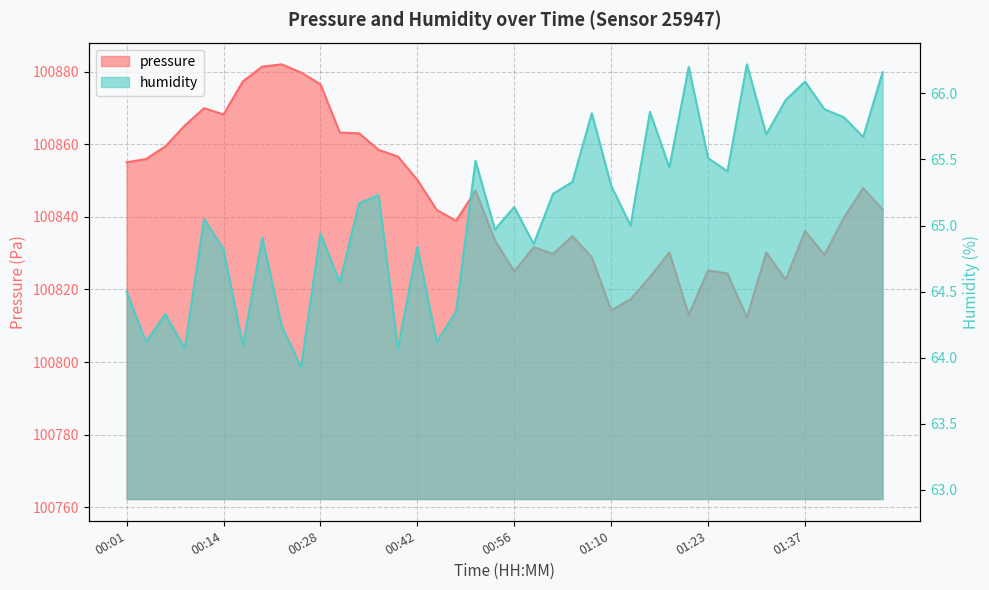

At which label is pressure closest to 100847?

00:50